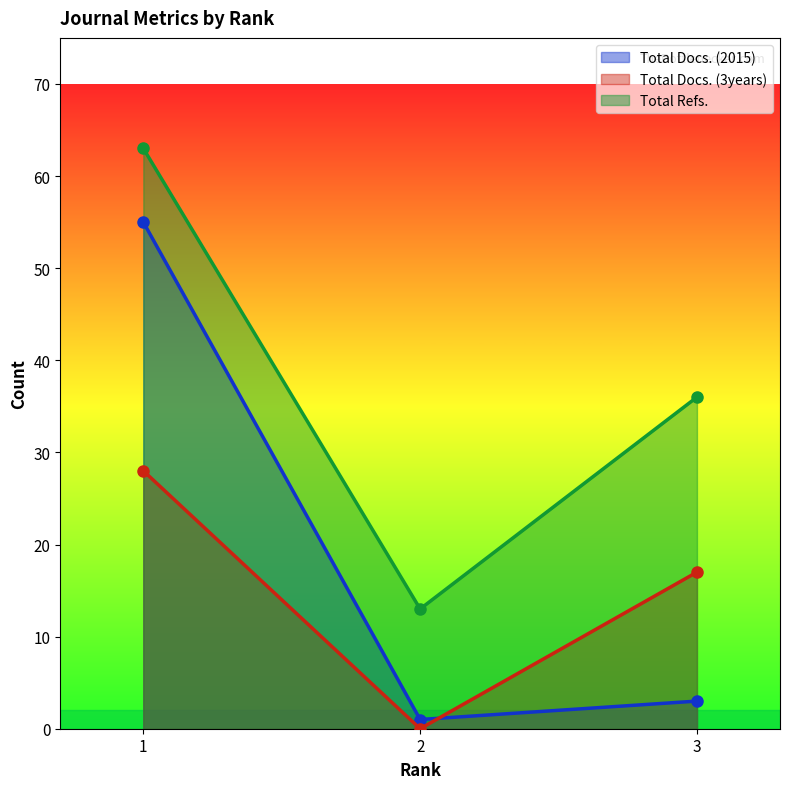

True or false: Total Refs. has a value of 23 at 2.

False